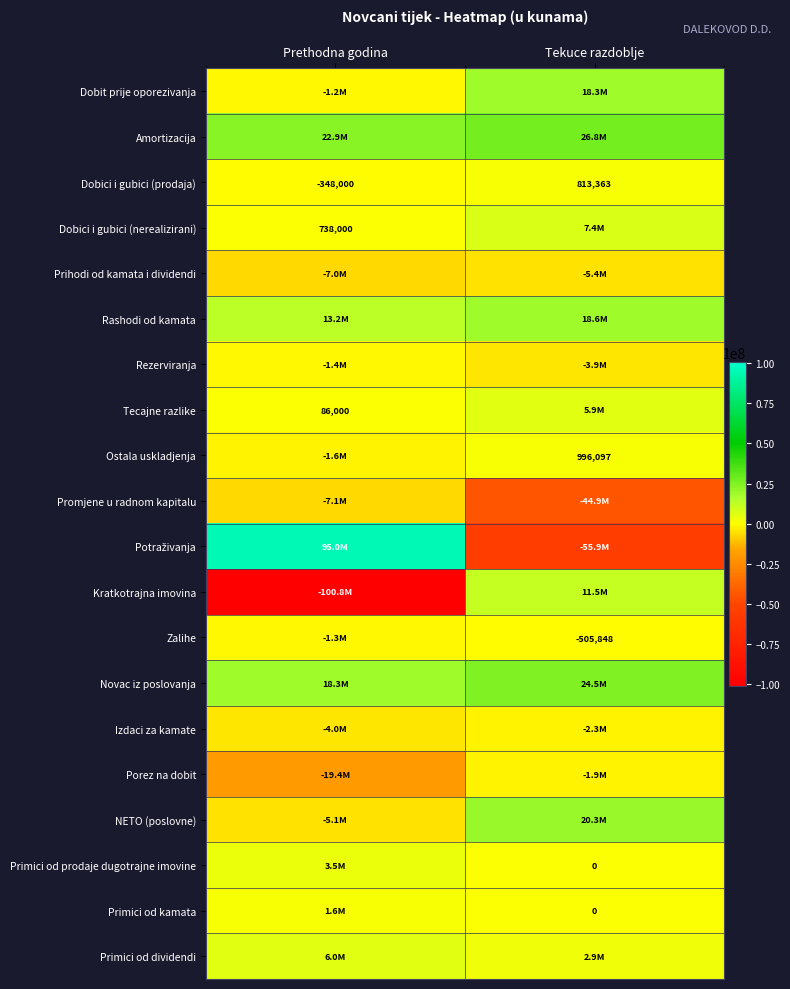

The value of Tecajne razlike at Prethodna godina is 86000. True or false?

True